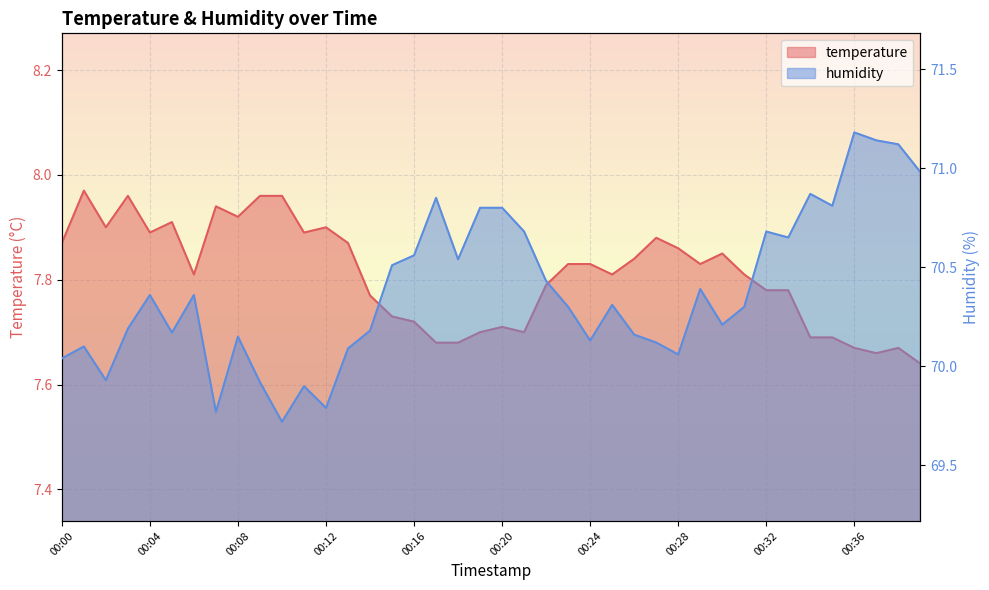

Is the value of humidity at 00:25 greater than the value of temperature at 00:15?

Yes